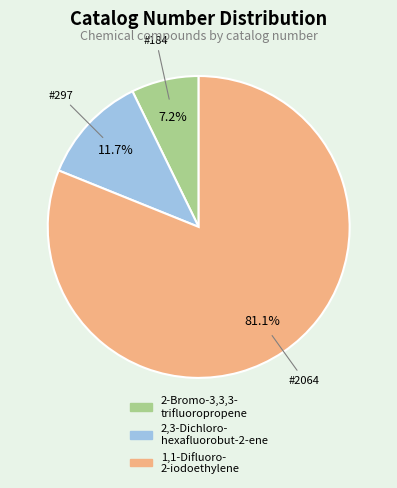

What is the majority slice?

1,1-Difluoro- 2-iodoethylene